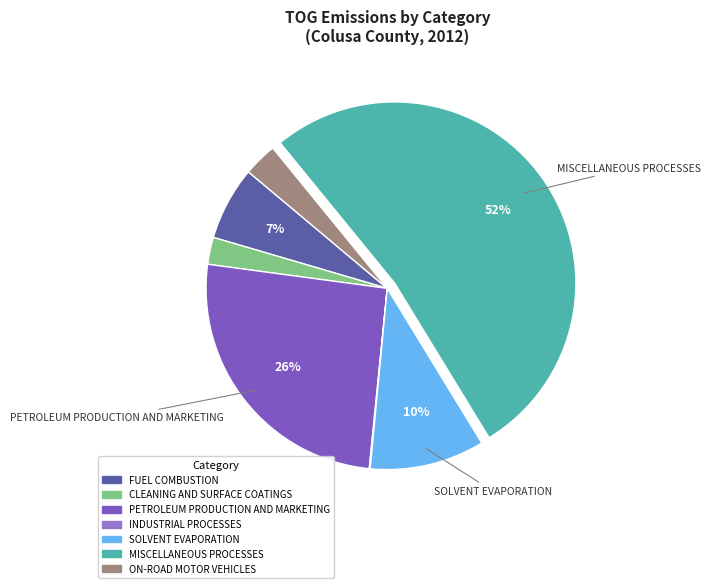

Between MISCELLANEOUS PROCESSES and SOLVENT EVAPORATION, which is larger?

MISCELLANEOUS PROCESSES